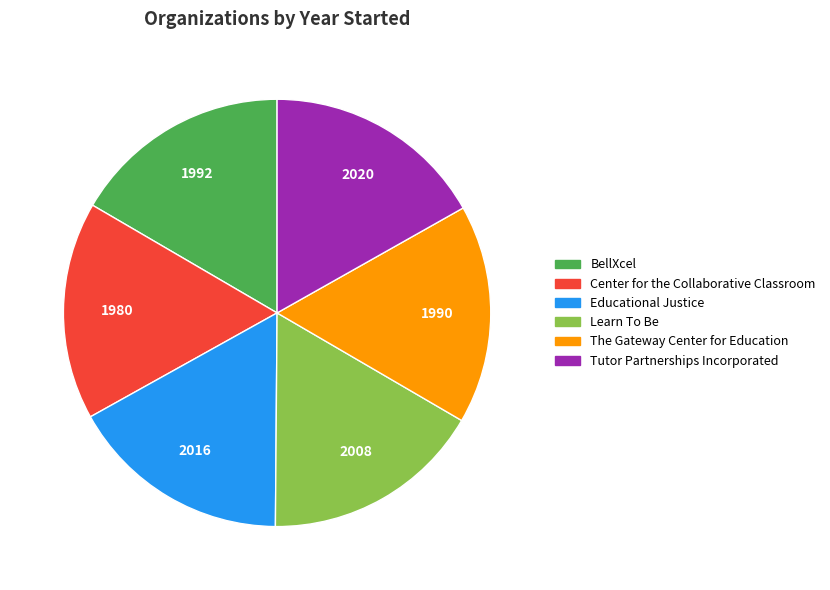

Approximately how many times larger is the value at Tutor Partnerships Incorporated compared to Educational Justice?

1.0